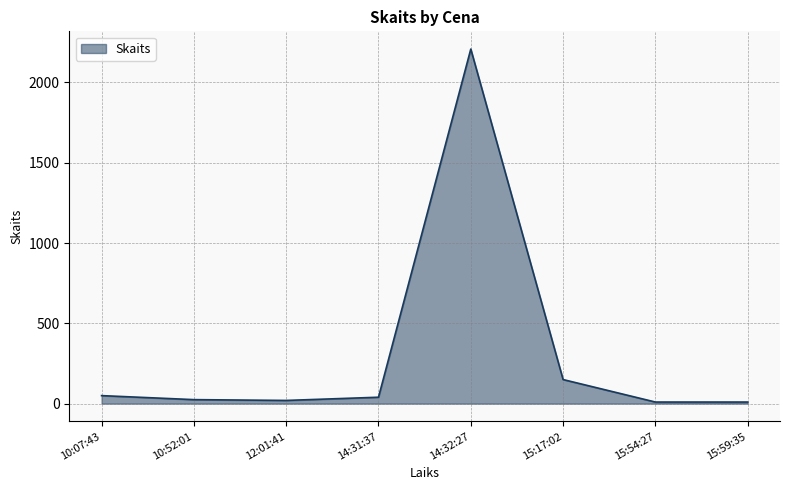

At which label is the value closest to 1109?

15:17:02